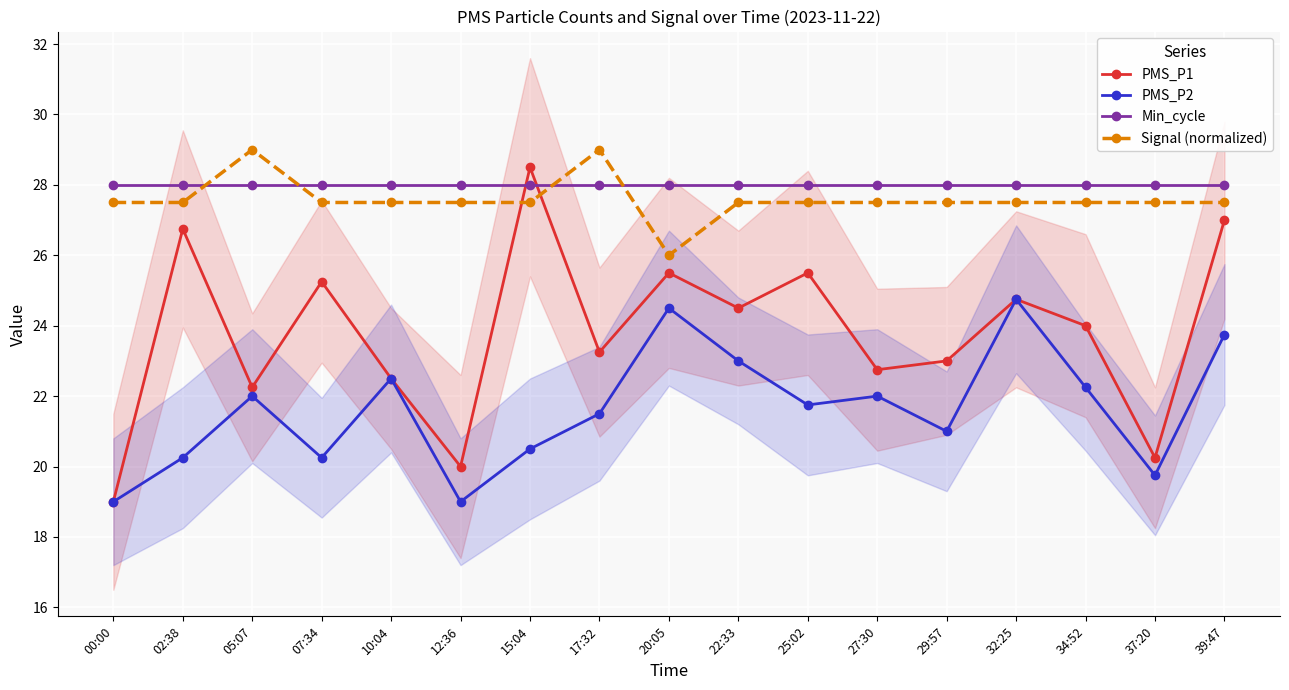

How many data points does each series have?

17